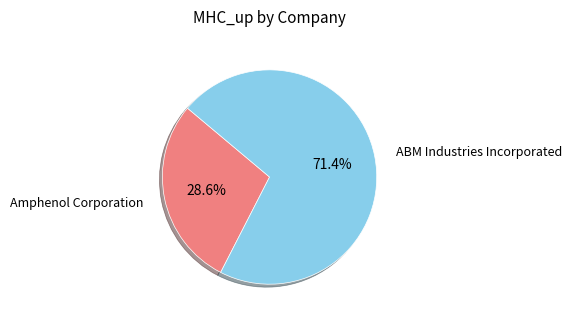

Which slice represents more than half of the pie?

ABM Industries Incorporated